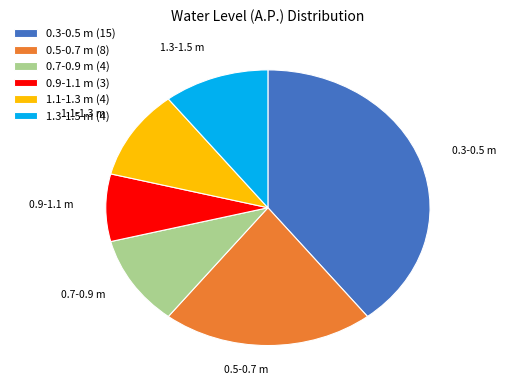

The 0.7-0.9 m (4) slice represents 3% of the pie. True or false?

False